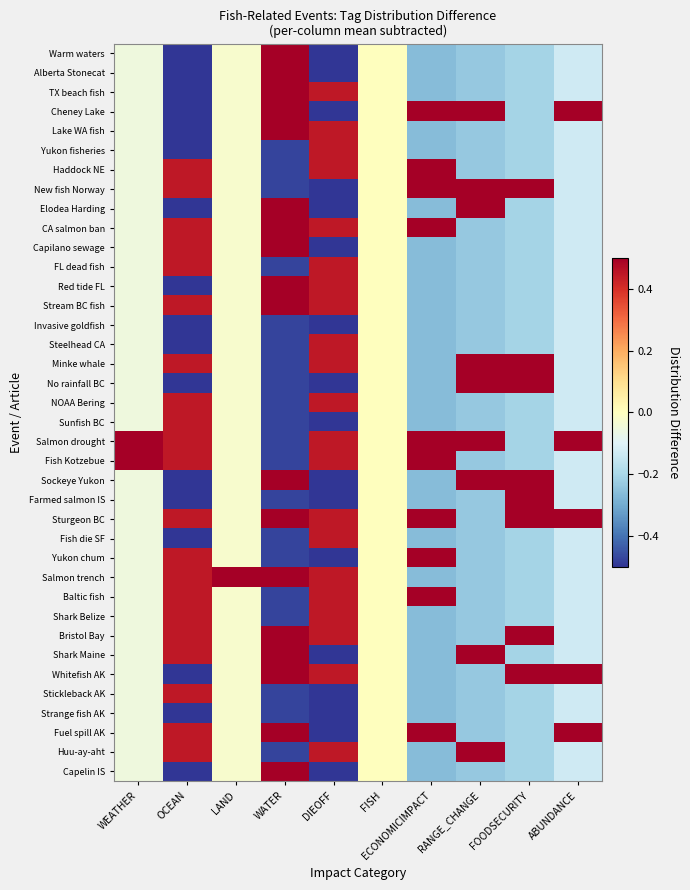

At which category is the sum across all series the highest?

WATER